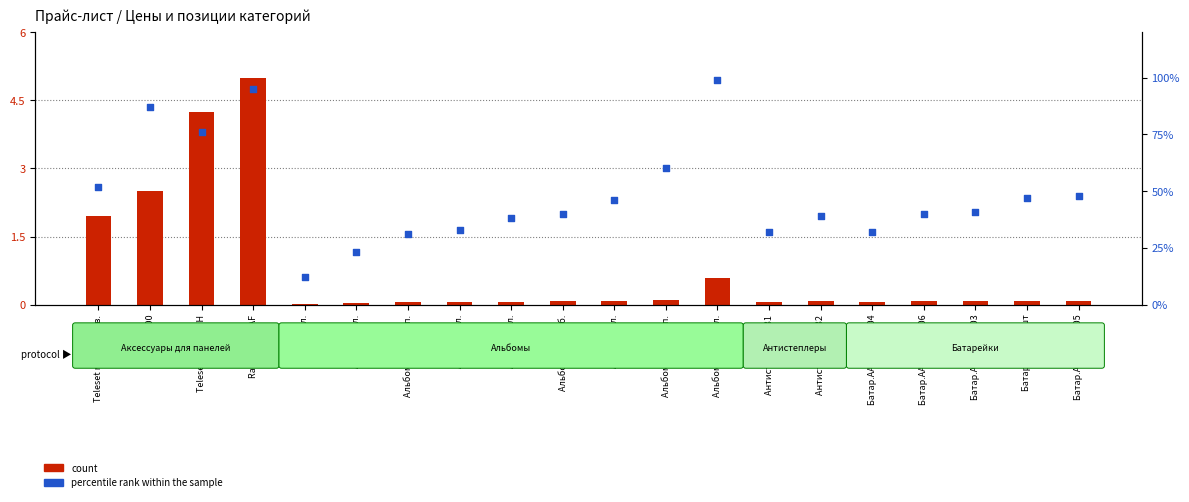

Is the value of count at Альбом 16л. greater than the value of percentile rank within the sample at Батар.AA LR6 2шт?

No